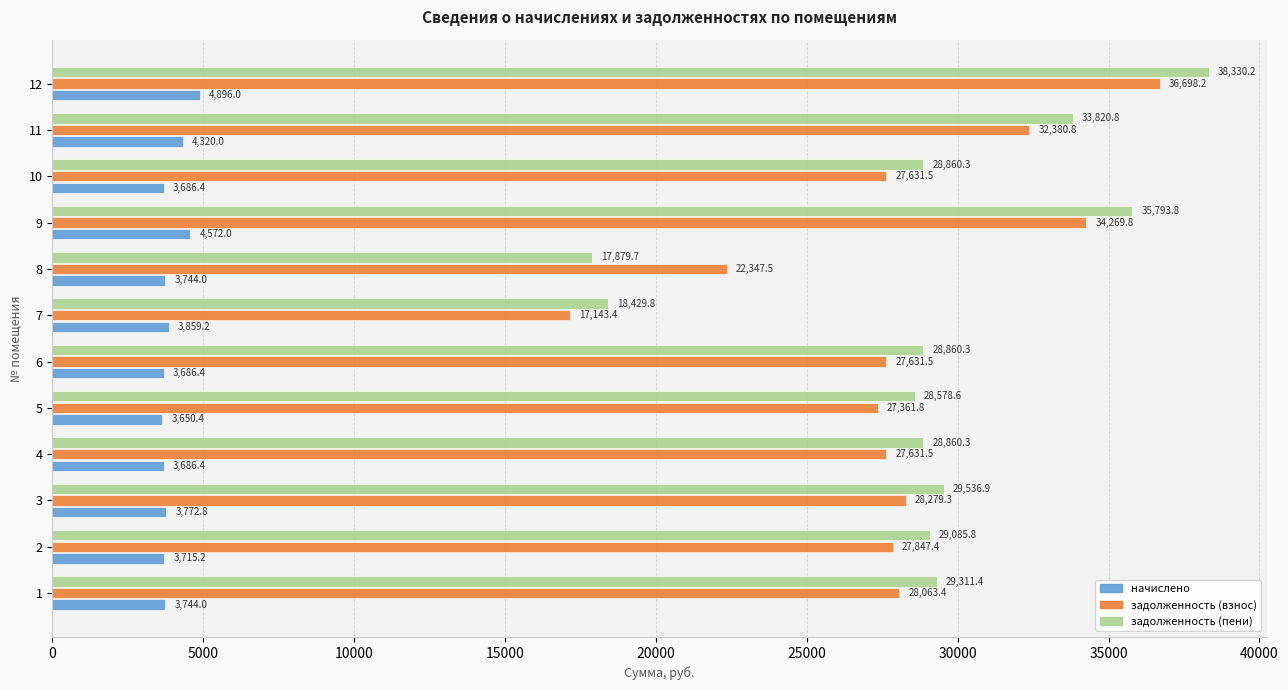

Which series changed the most between 1 and 4?

задолженность (пени)